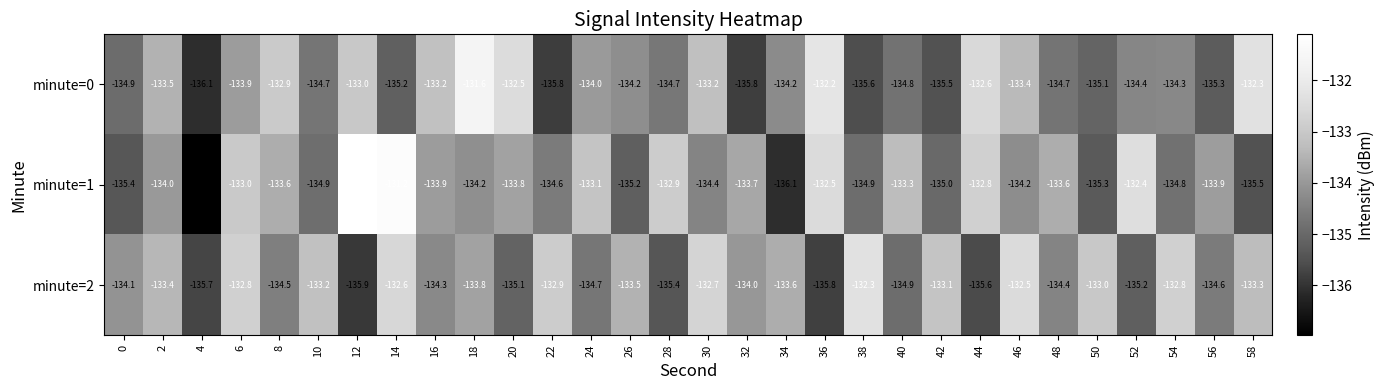

The value of minute=1 at 22 is -216.8. True or false?

False